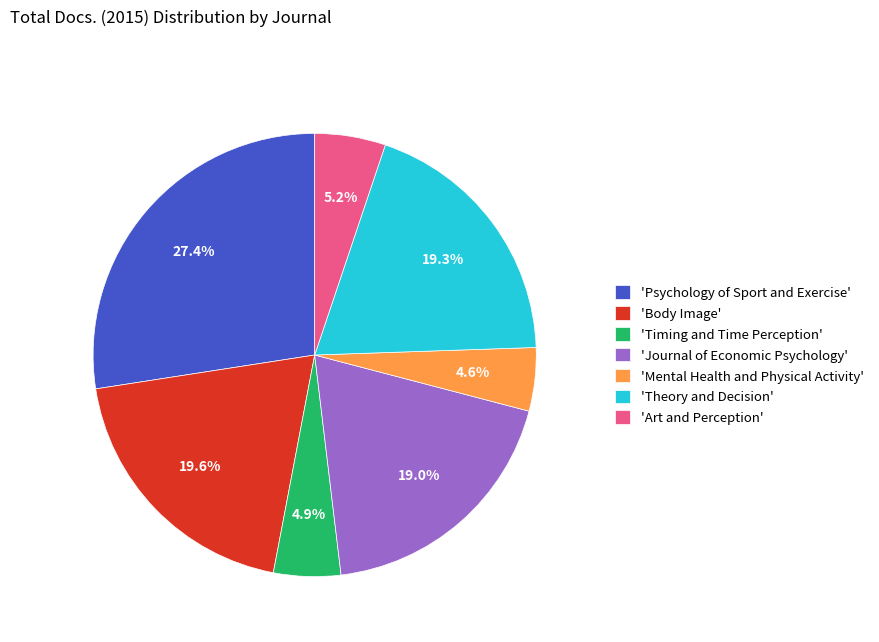

Does 'Theory and Decision' account for over 50% of the chart?

No